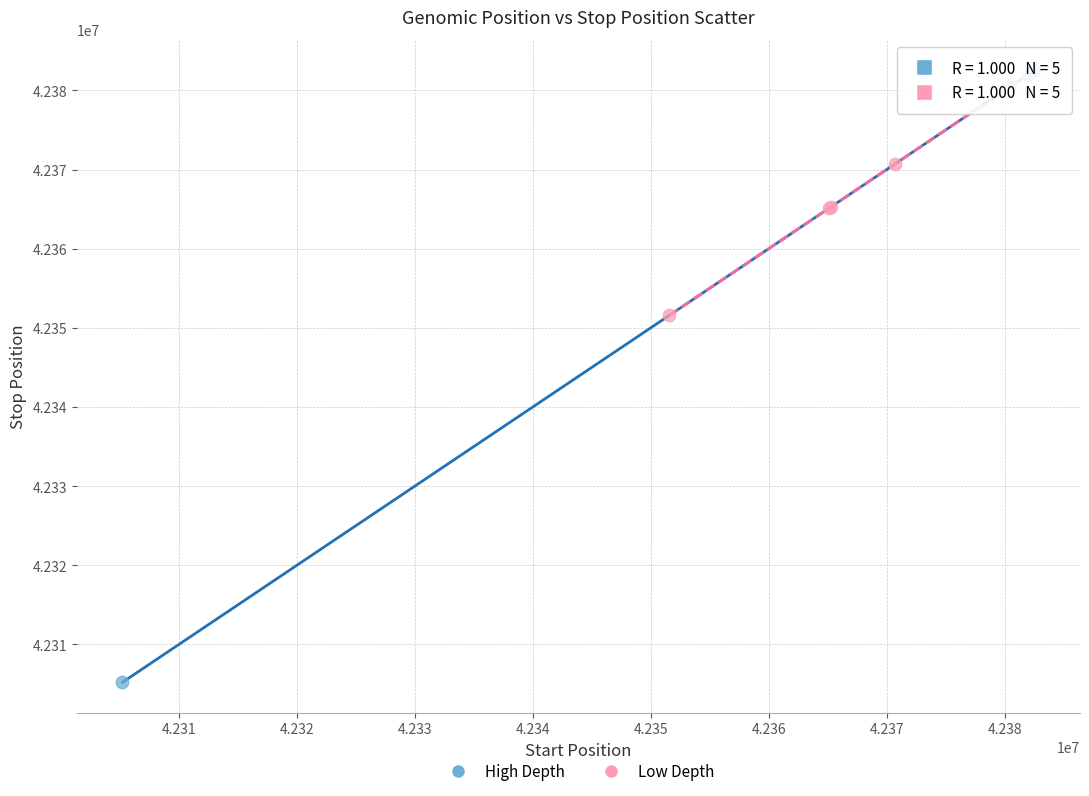

Which series has the widest spread of Y values?

High Depth